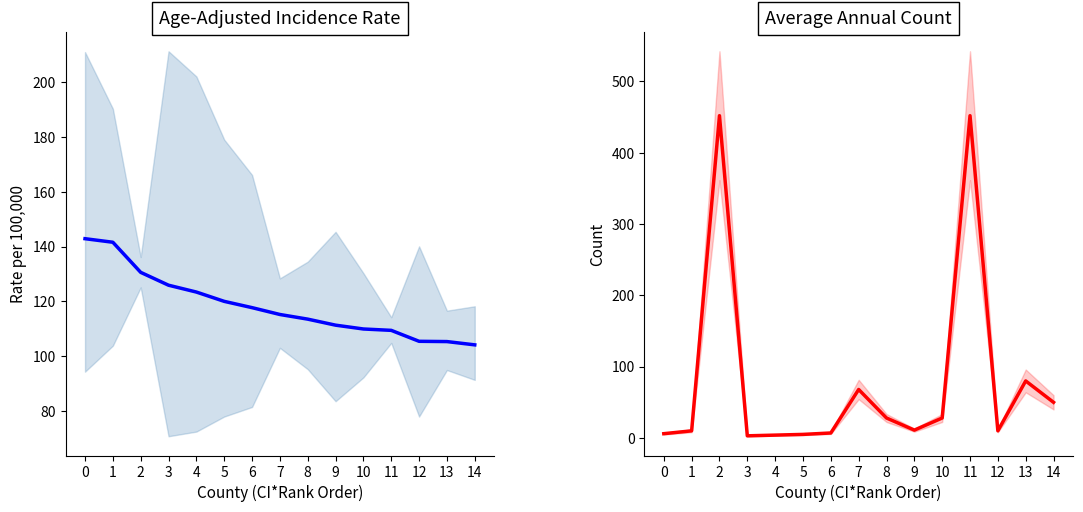

At which label does Average Annual Count first exceed 11?

2